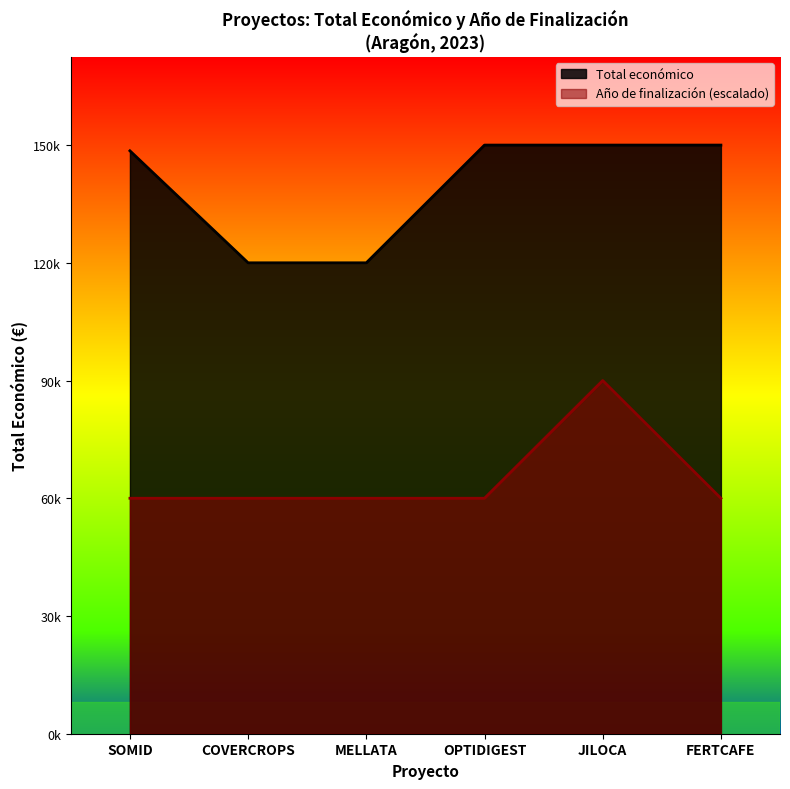

Which series has the largest total across all categories?

Total económico